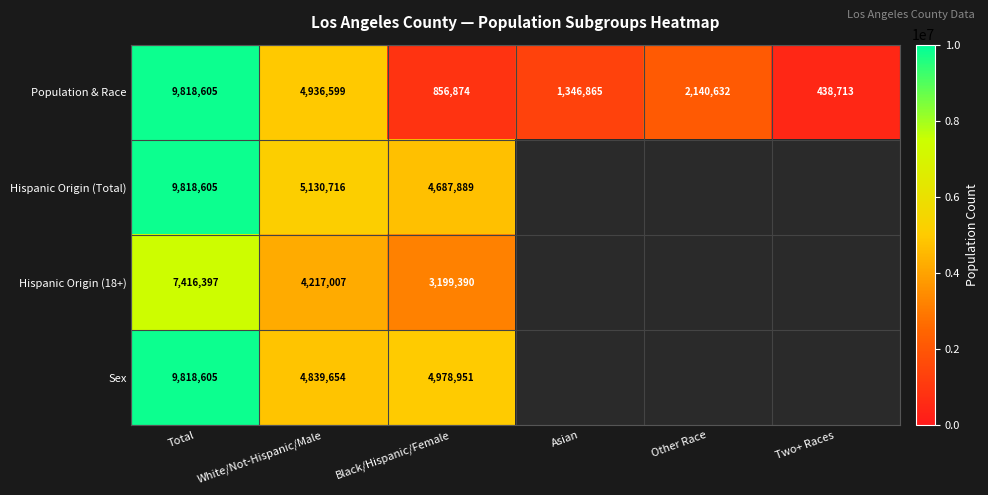

What is the difference between the Population & Race values at Two+ Races and Asian?

908152